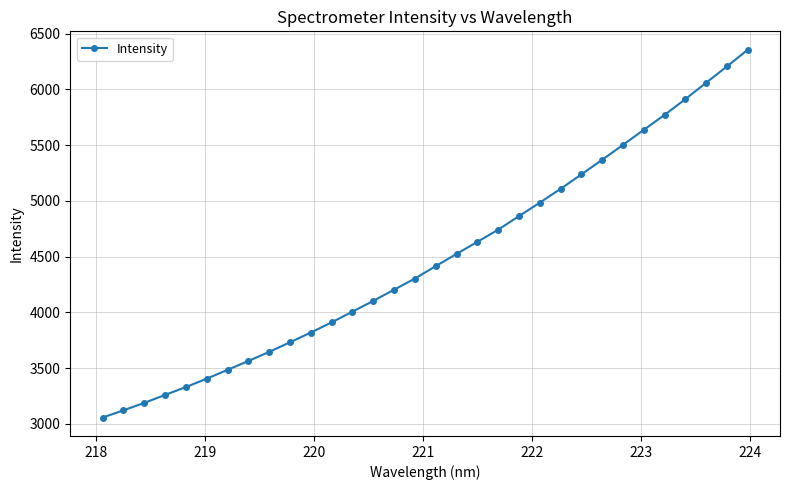

What is the minimum value shown in the chart?

3055.4